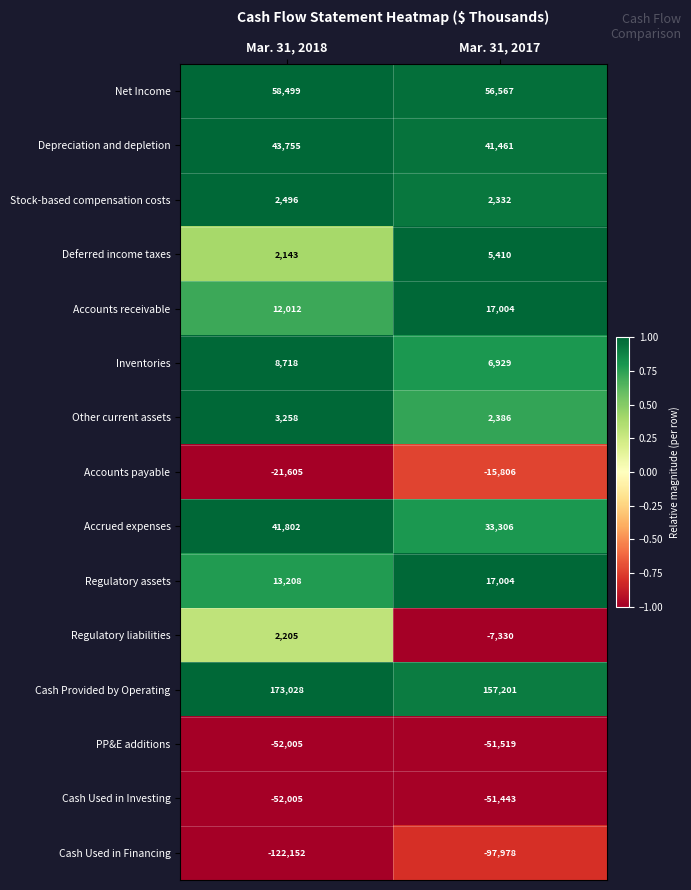

The value of Depreciation and depletion at Mar. 31, 2018 is 43755. True or false?

True